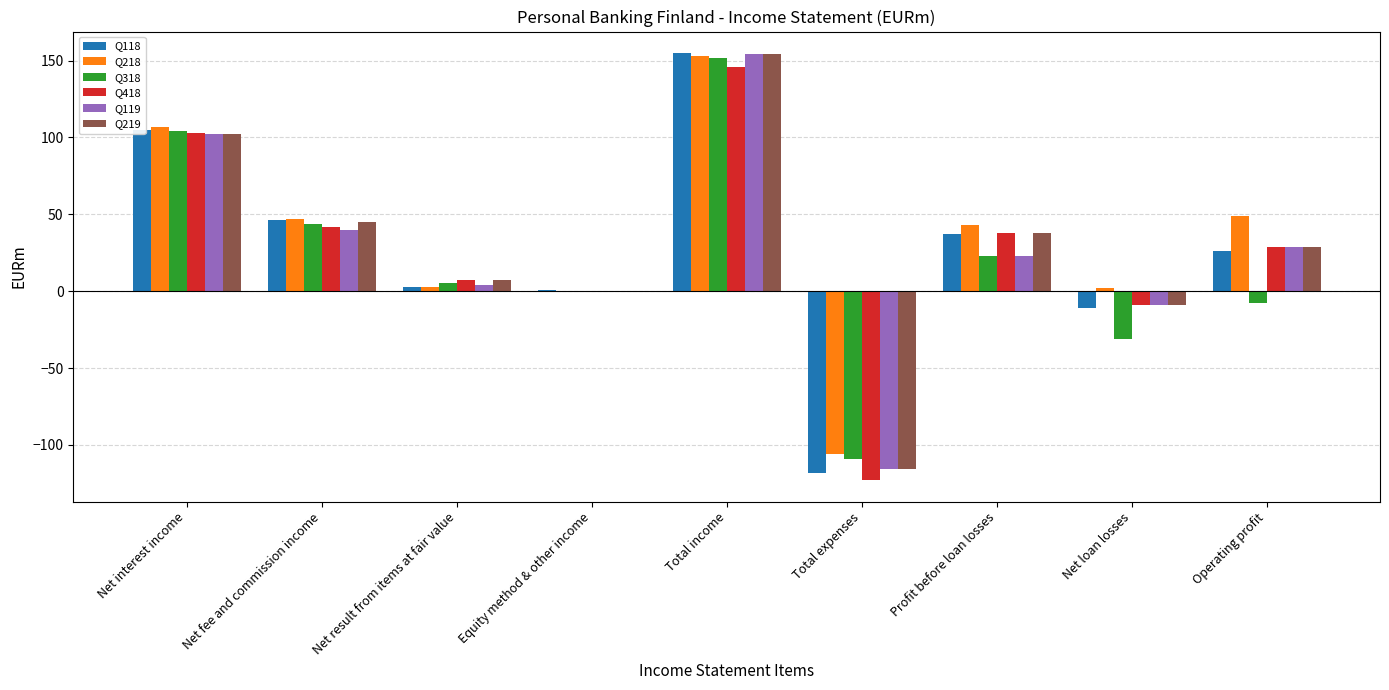

The Q119 series shows 59 at Net fee and commission income. True or false?

False